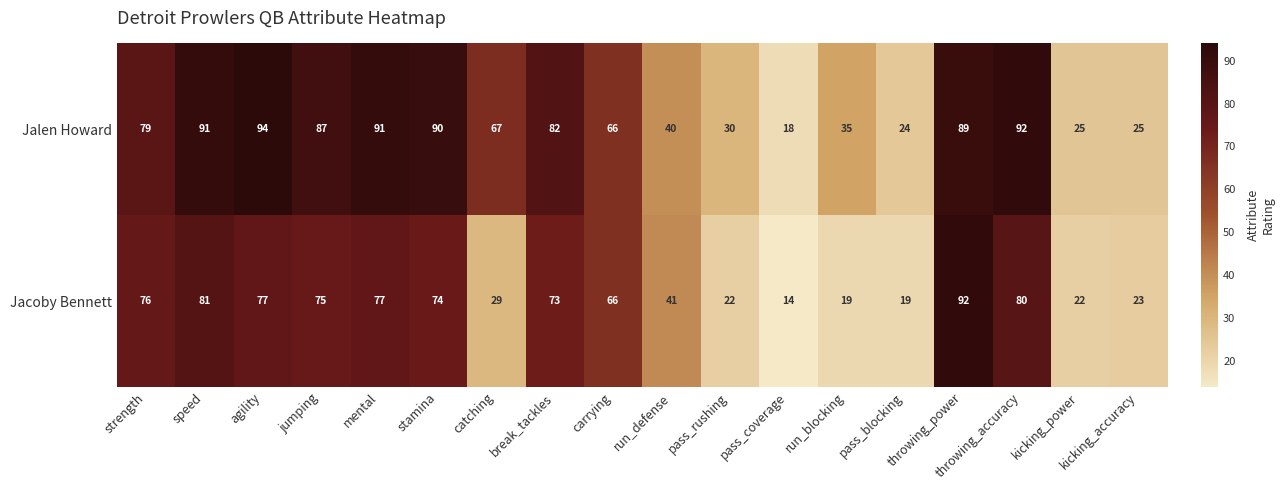

At which category is the sum across all series the highest?

throwing_power